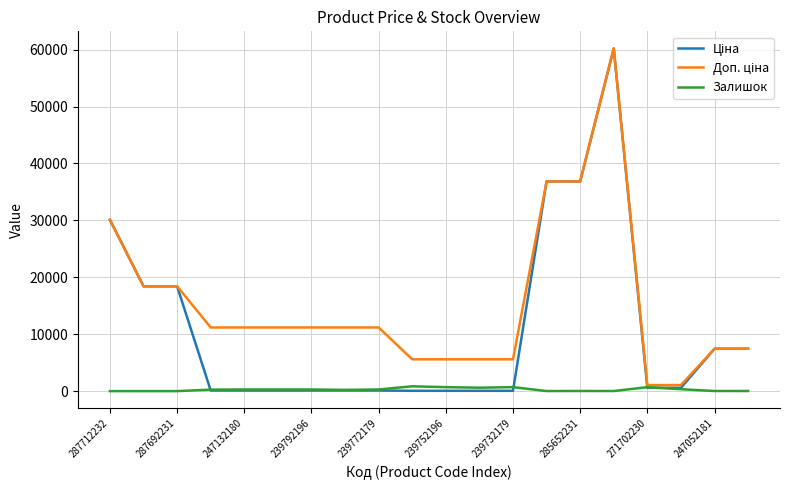

How many lines are shown in the chart?

3